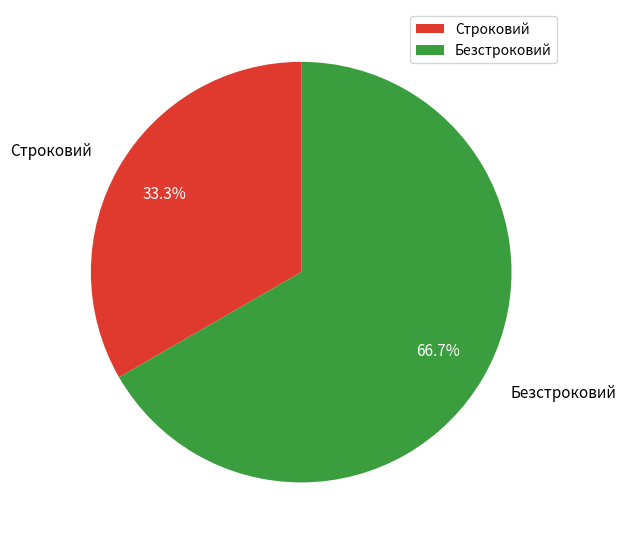

Combined, what portion of the pie is Строковий and Безстроковий?

100.0%